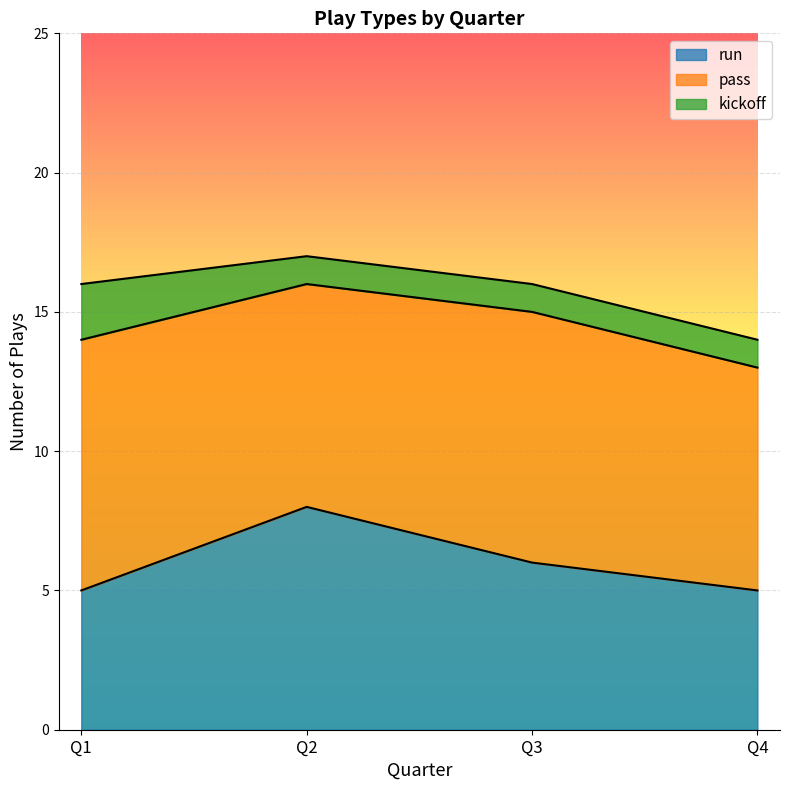

What is the smallest value displayed?

1